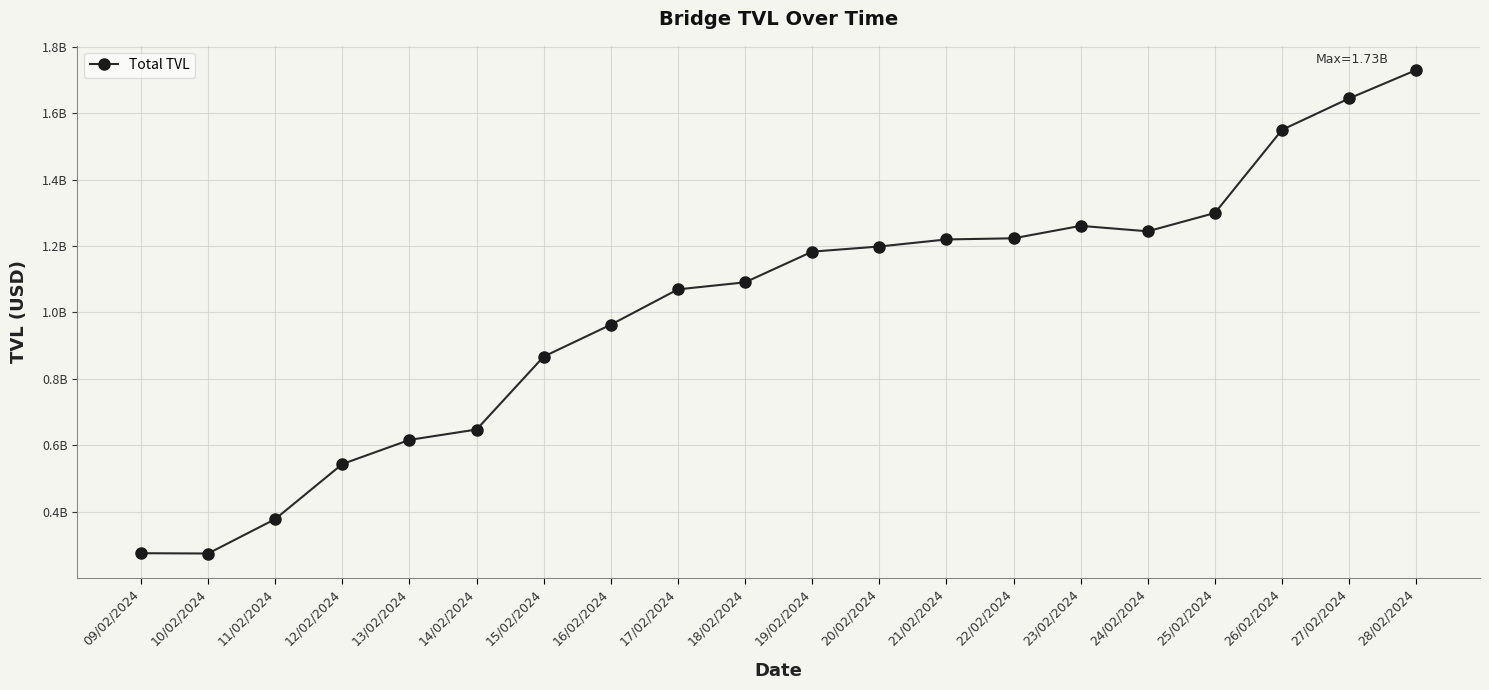

Read the value at 20/02/2024.

1.2